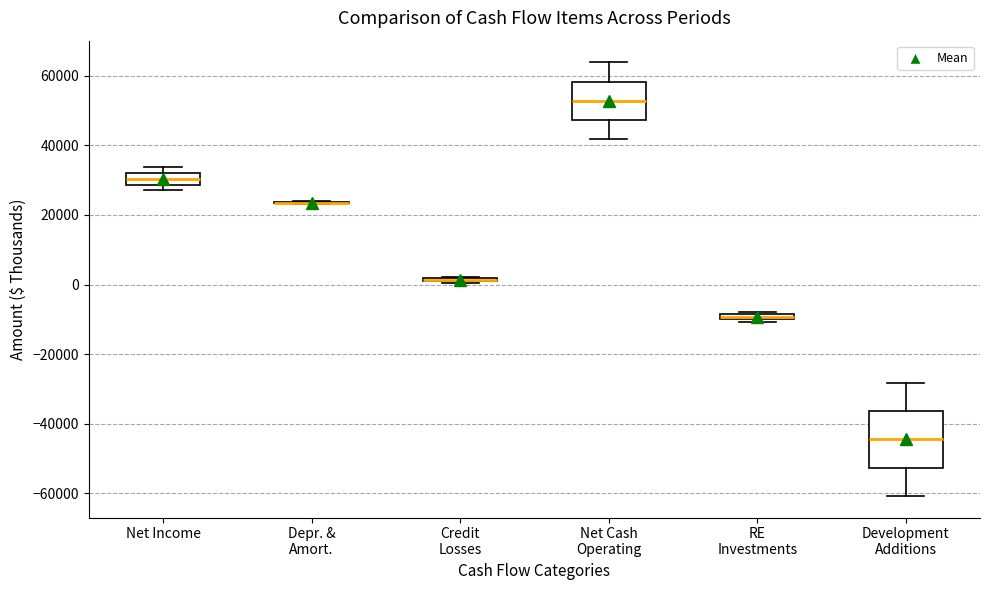

Where is the upper edge of the box for Net Income on the y-axis? The values are not printed on the chart, so give them approximately, as read against the axis.

32000